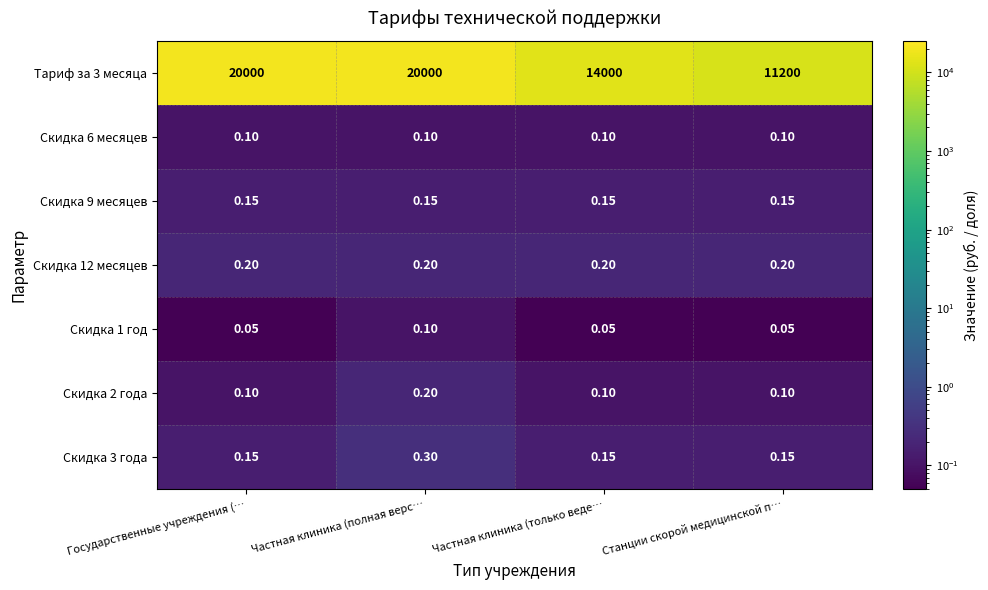

Which series has the largest total across all categories?

Тариф за 3 месяца